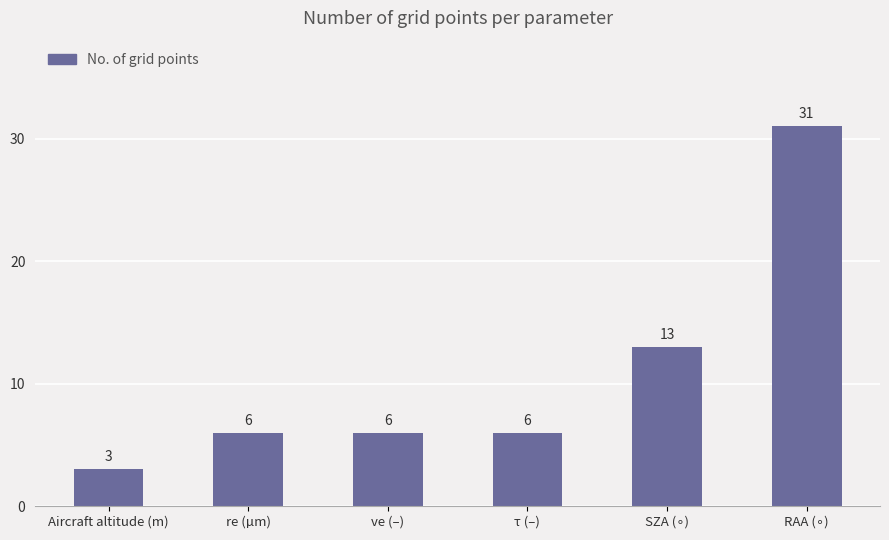

Reading right to left, list all the values displayed in this chart.

31	13	6	6	6	3